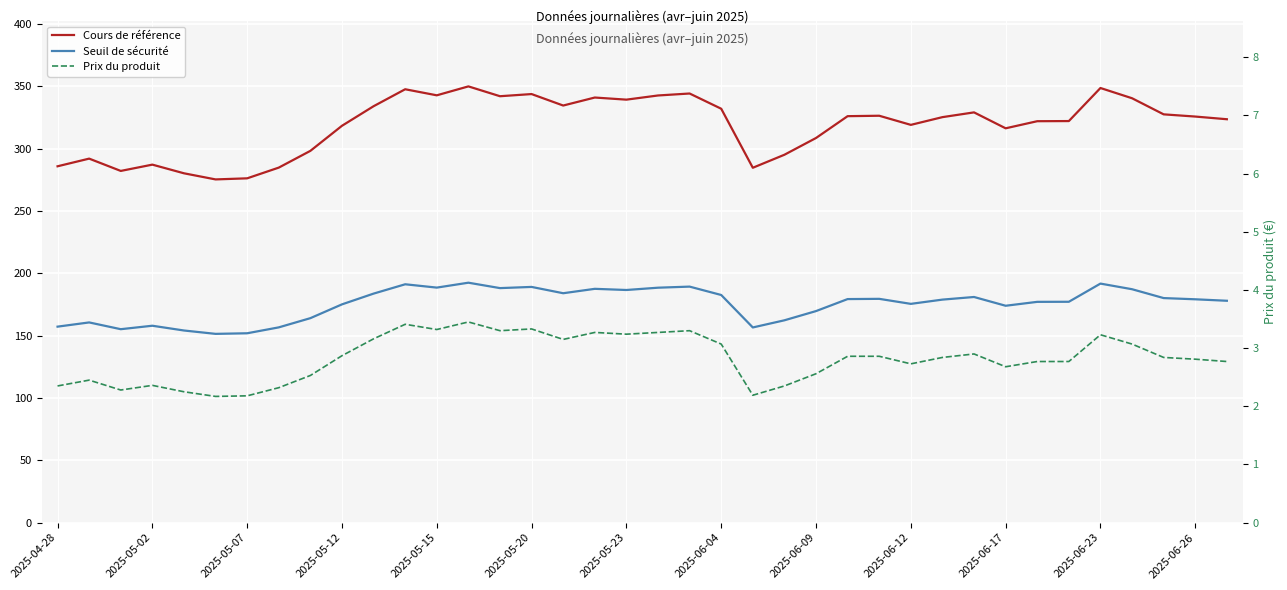

What is the sum of the Cours de référence values at 27 and 13?

669.1